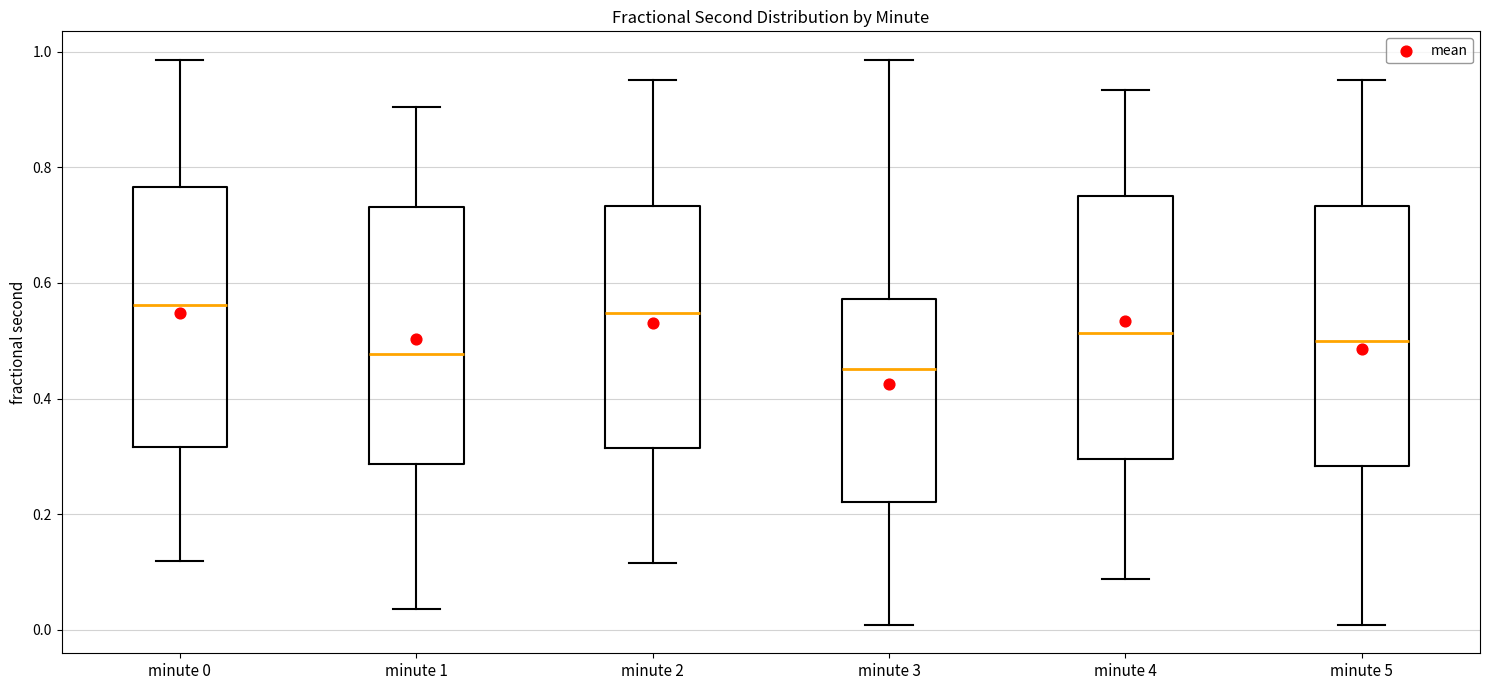

Where does the median line of the box for minute 5 sit on the y-axis? The values are not printed on the chart, so give them approximately, as read against the axis.

0.50